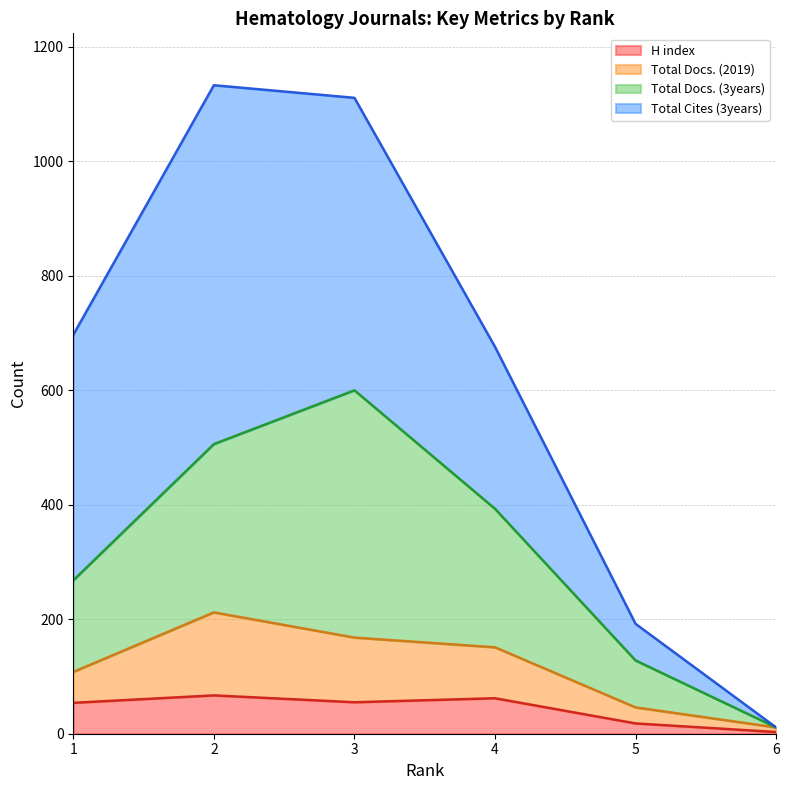

True or false: Total Docs. (2019) and H index intersect in this chart.

False